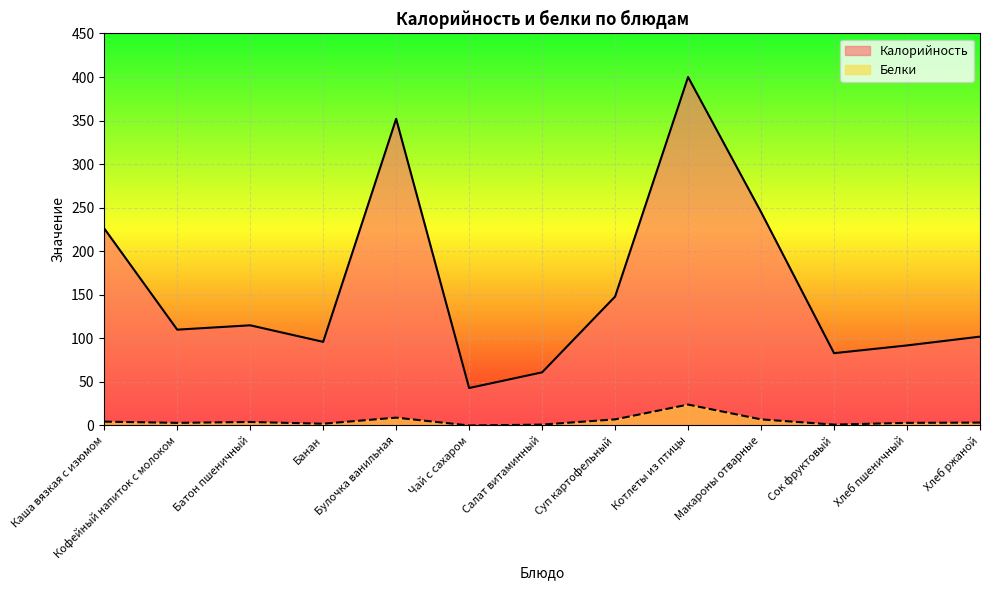

At which category does the chart reach its peak across all series?

Котлеты из птицы